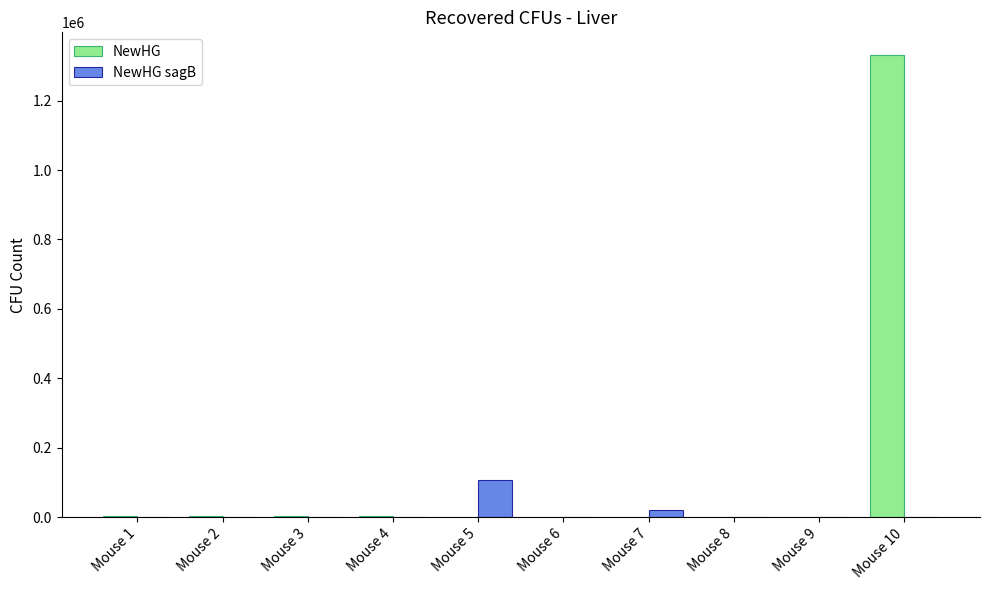

What is the highest value of the NewHG sagB series?

108000